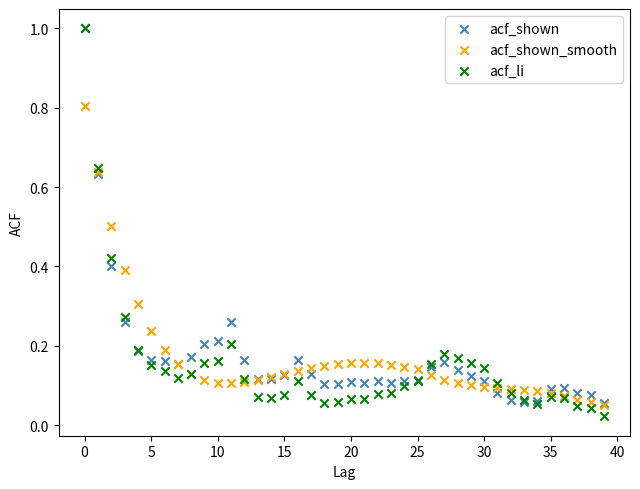

What are all the series names shown in the legend?

acf_shown, acf_shown_smooth, acf_li